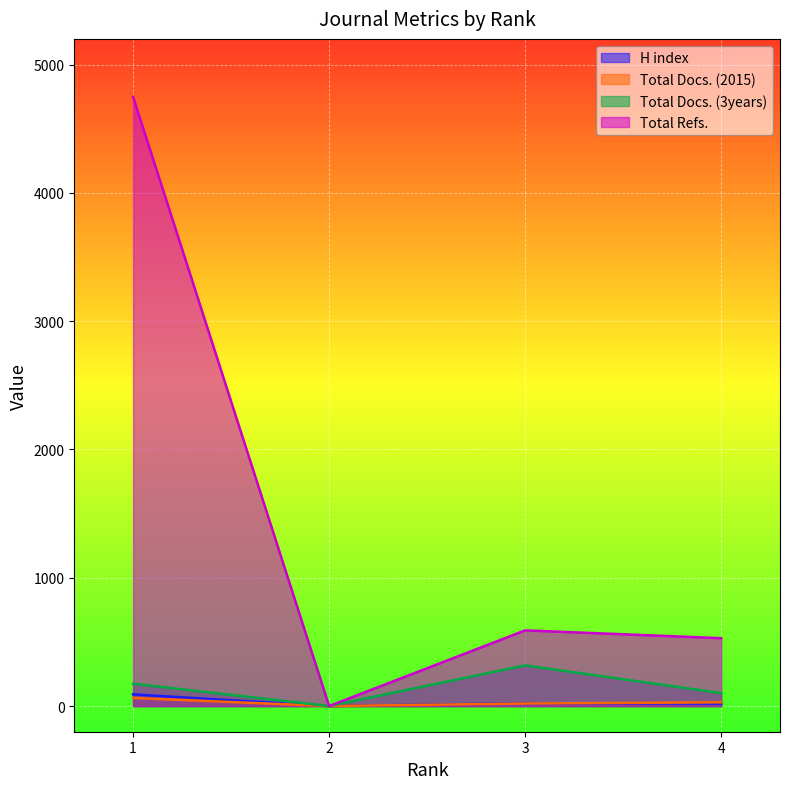

Count the number of categories in the chart.

4